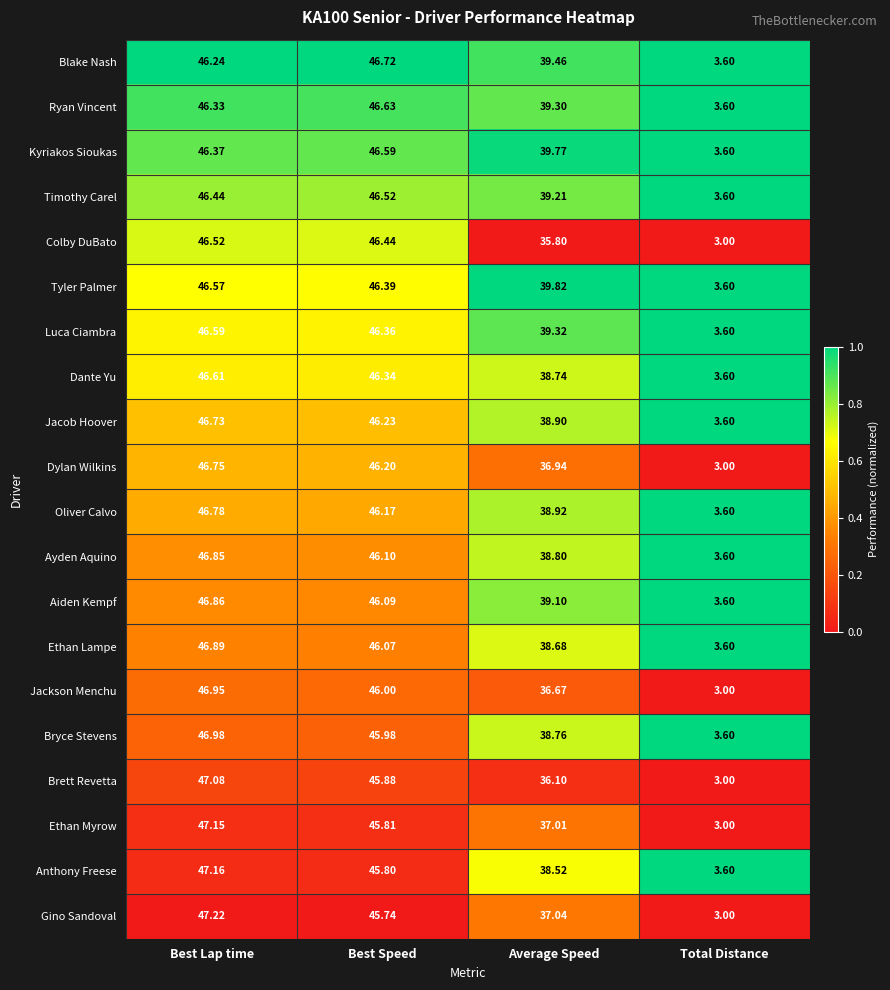

Rank the categories by Ethan Myrow value from lowest to highest.

Total Distance, Average Speed, Best Speed, Best Lap time